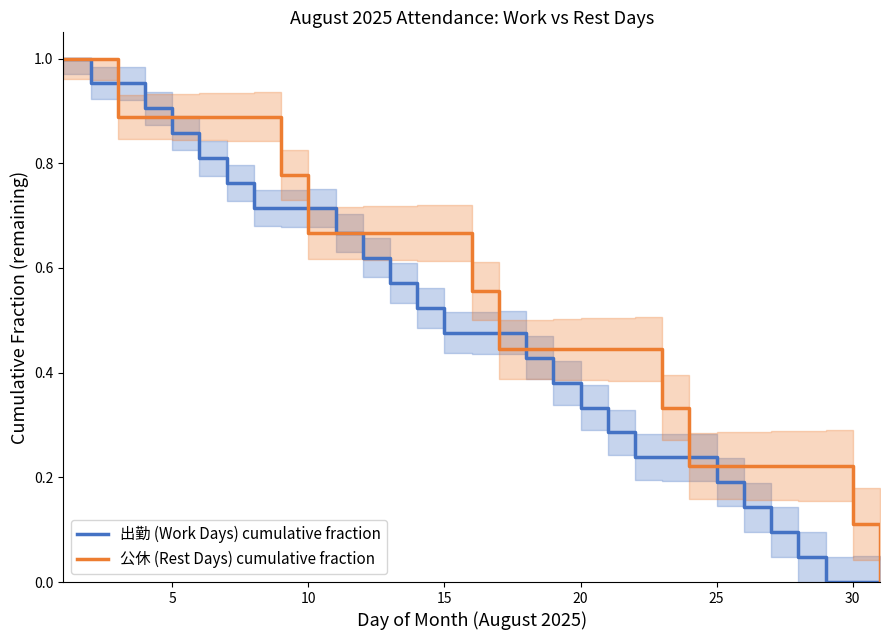

How many values in 公休 (Rest Days) cumulative fraction are above zero?

30